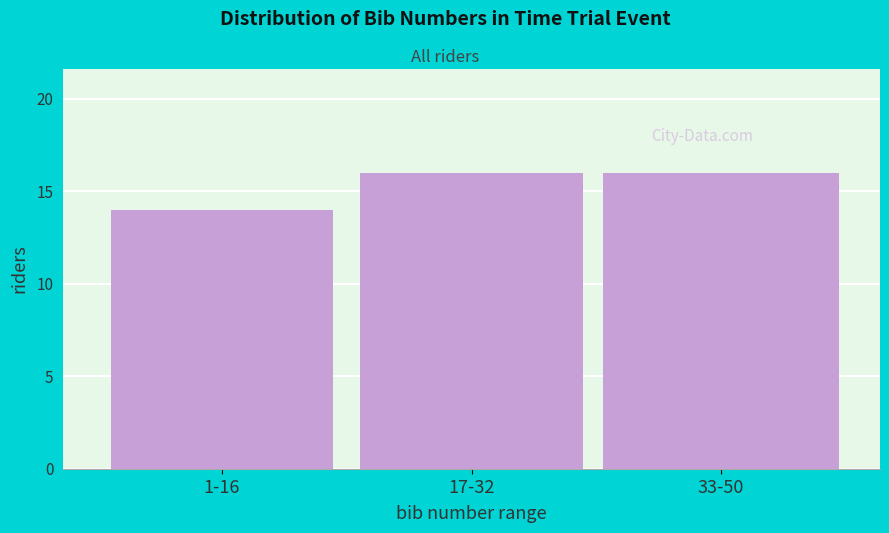

Reading right to left, list all the values displayed in this chart.

16	16	14